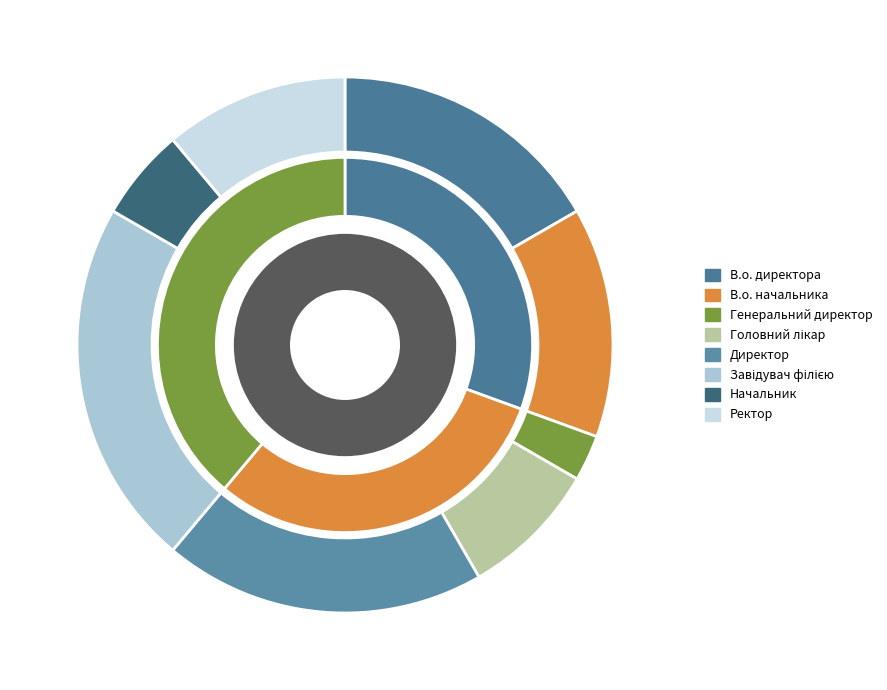

Approximately how many times larger is the value at Начальник compared to В.о. начальника?

0.4